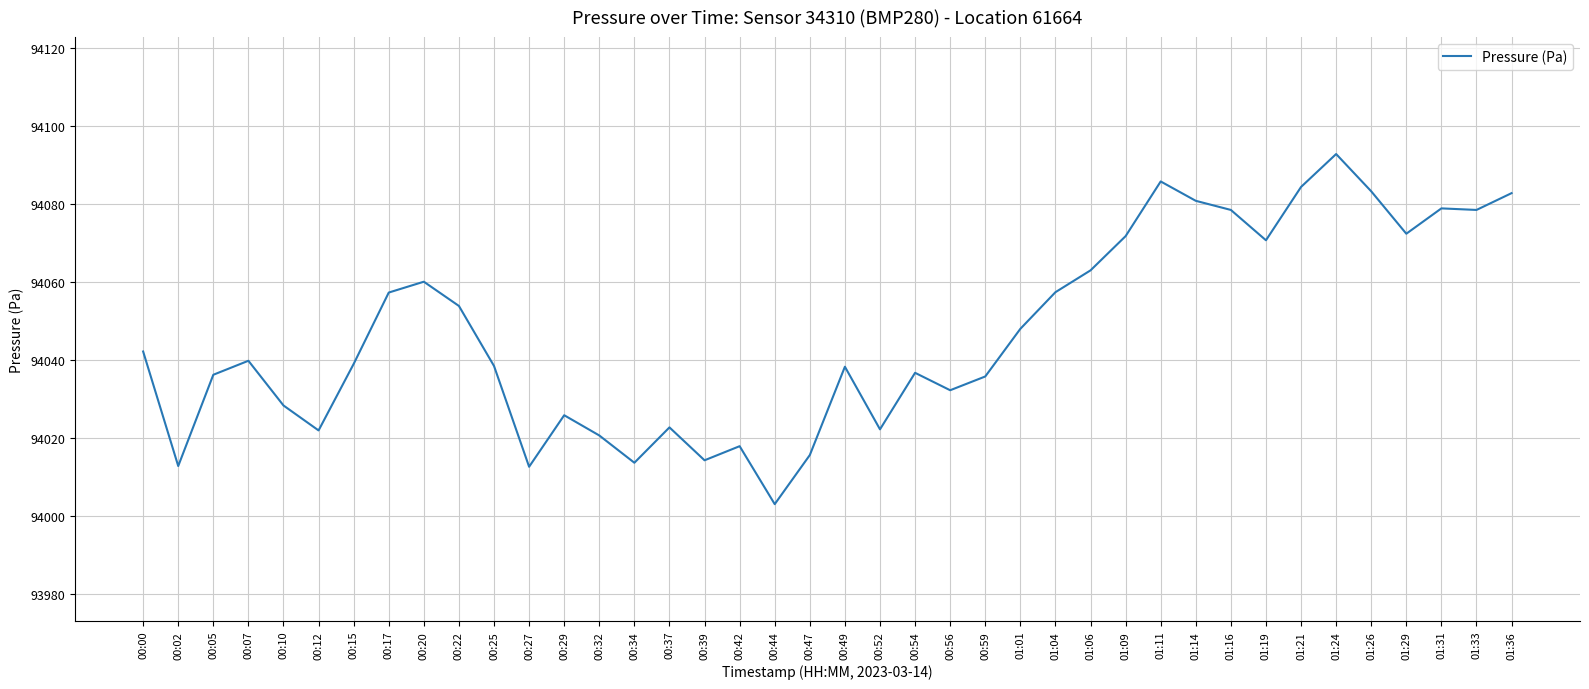

What is the sum of the values at 00:59 and 01:01?

188083.7